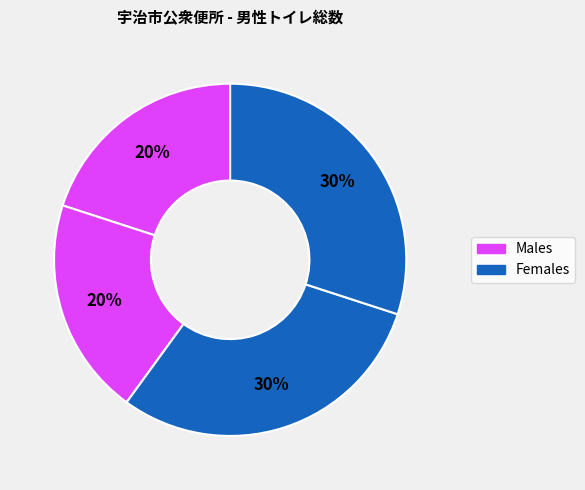

To the nearest percent, what is the average slice percentage?

25%